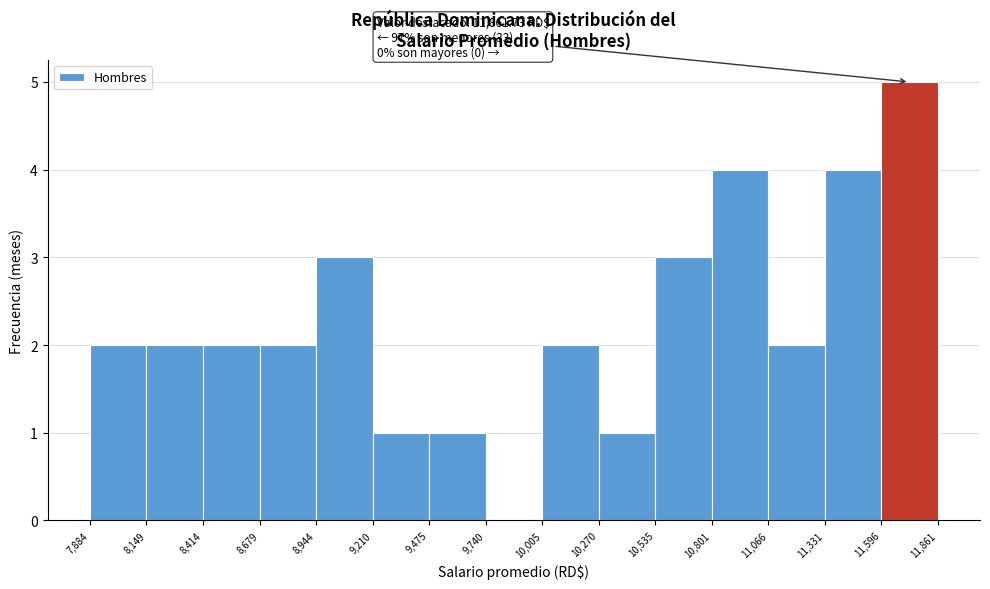

Which range on the x-axis has the tallest bar?

11,596 to 11,861